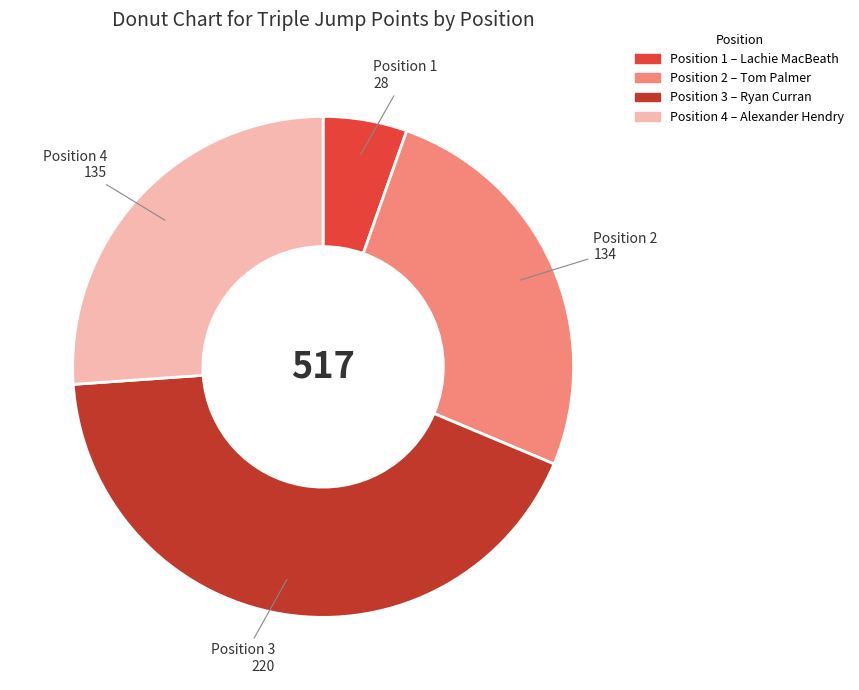

Is there a majority slice in this chart?

No